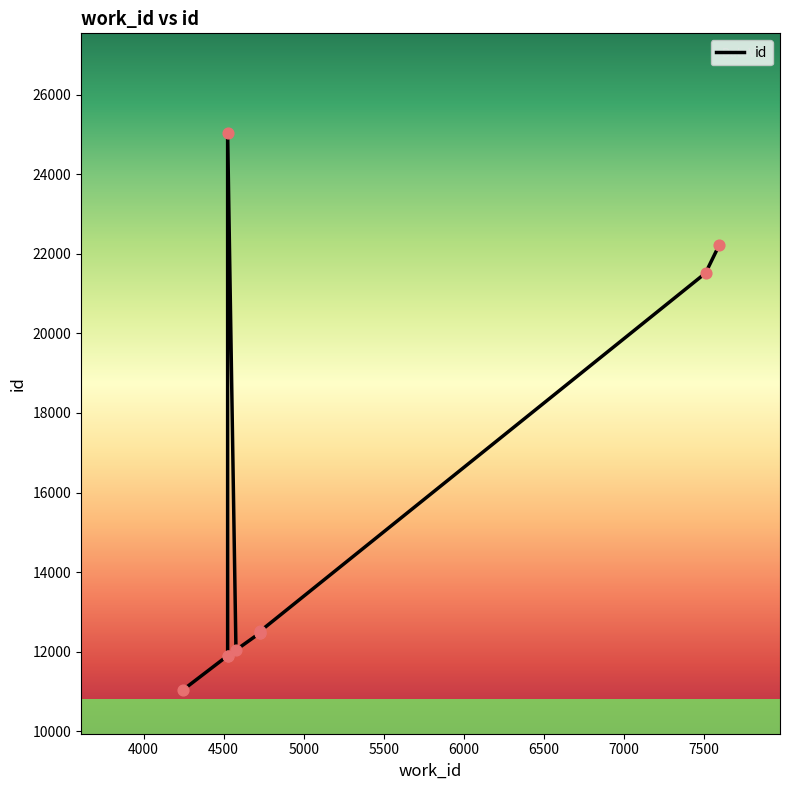

What is the change in value from 4727 to 7593?

+9746